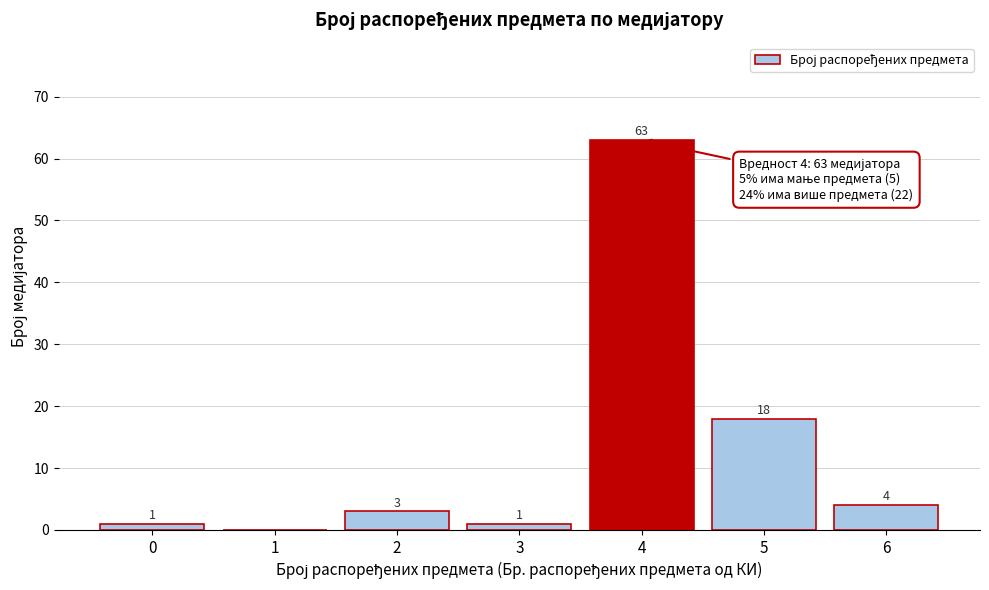

Reading right to left, extract all data points from this chart.

6=4	5=18	4=63	3=1	2=3	1=0	0=1